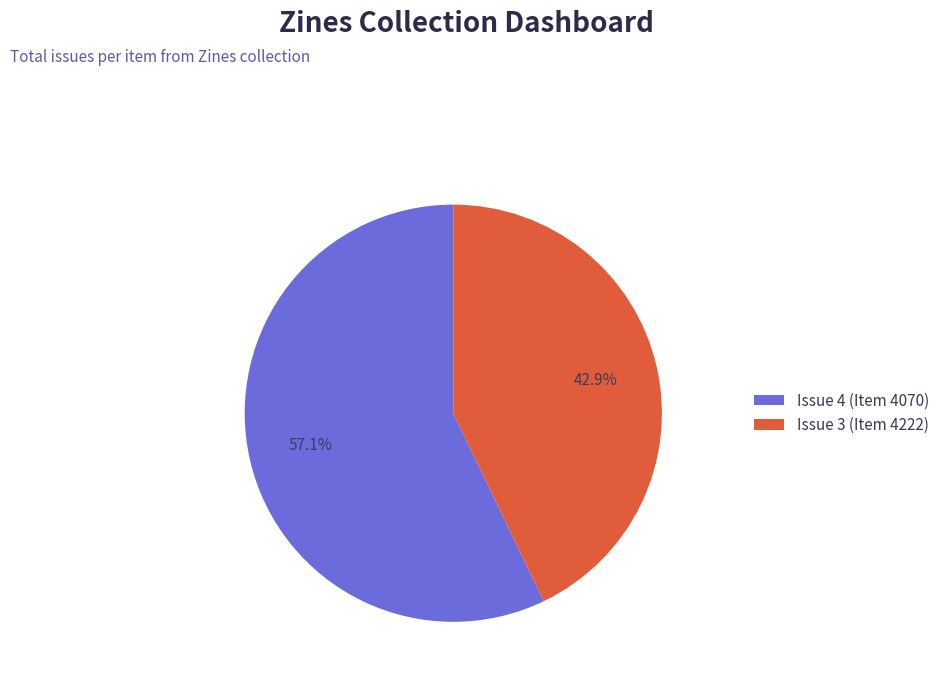

True or false: Issue 4 (Item 4070) accounts for 57% of the total.

True